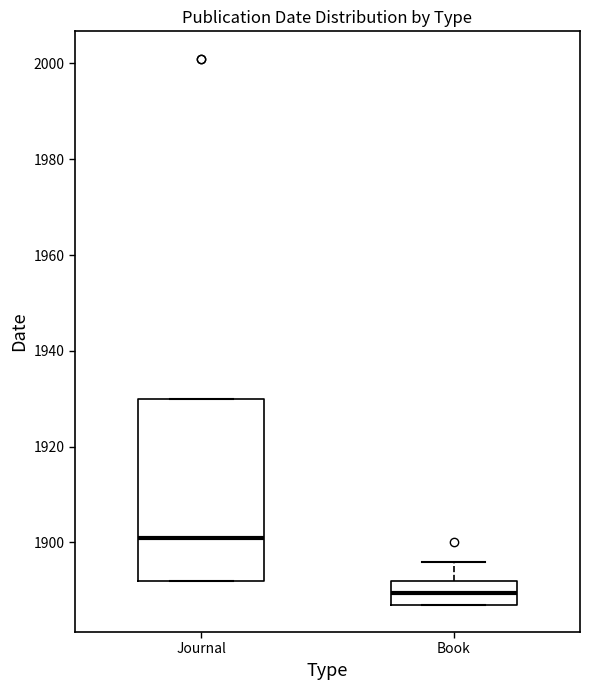

Where is the upper edge of the box for Book on the y-axis? The values are not printed on the chart, so give them approximately, as read against the axis.

1892